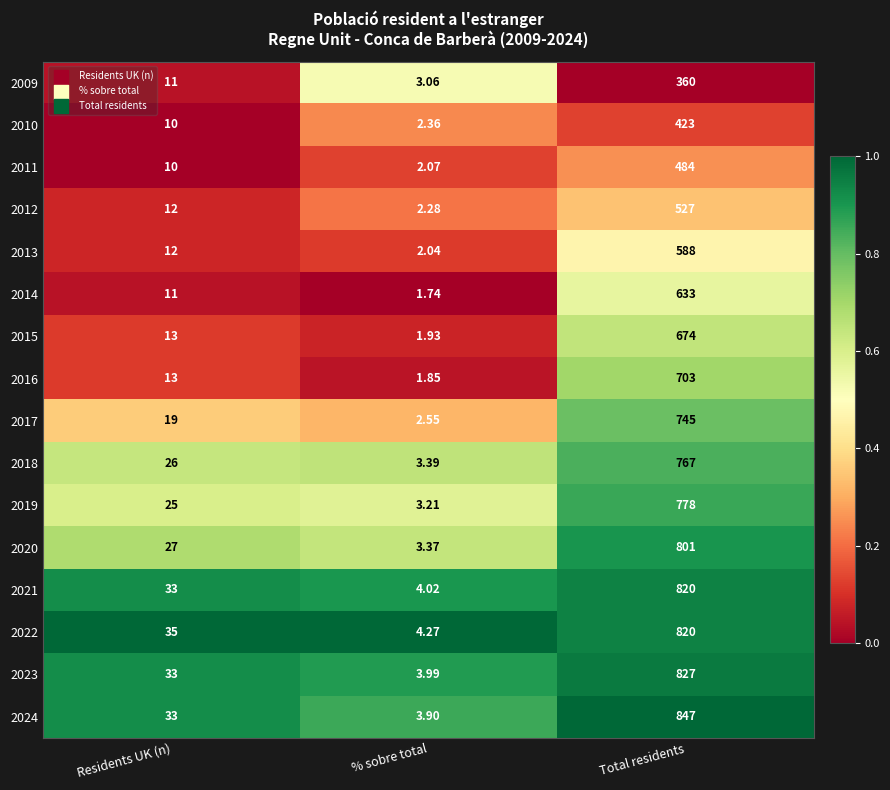

Which category has the highest value across all series?

Total residents